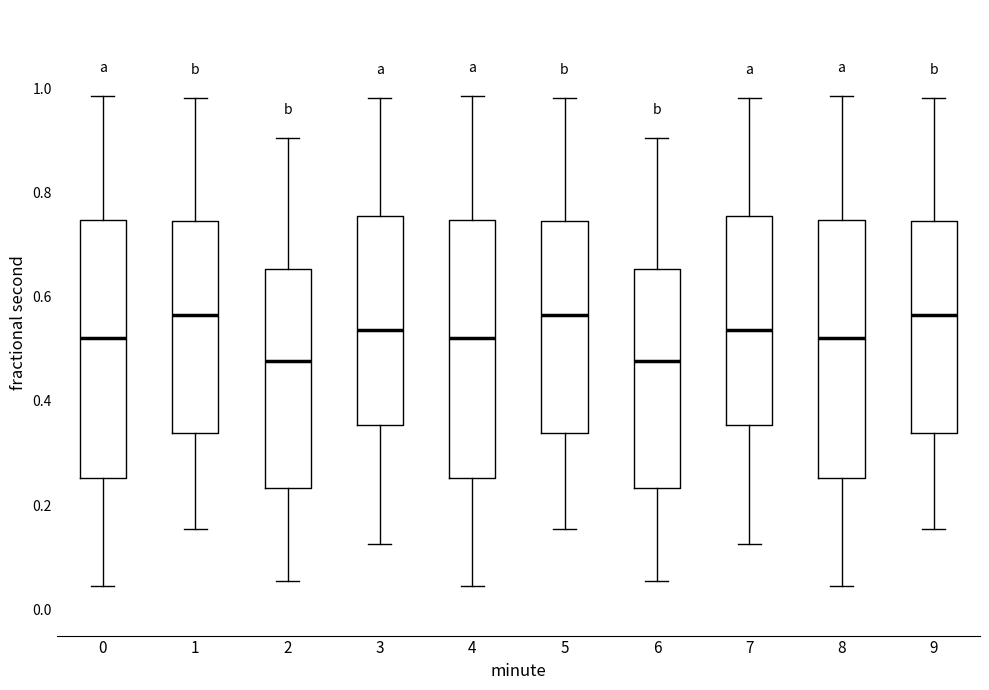

Reading left to right, transcribe this box plot: for each box, give where its median line is, the range the box spans, and where its two whiskers end, as read against the y-axis. The values are not printed on the chart, so give them approximately, as read against the axis.

0: median 0.52, box 0.26 to 0.74, whiskers 0.04 to 0.98
1: median 0.56, box 0.34 to 0.74, whiskers 0.16 to 0.98
2: median 0.48, box 0.24 to 0.66, whiskers 0.06 to 0.90
3: median 0.54, box 0.36 to 0.76, whiskers 0.12 to 0.98
4: median 0.52, box 0.26 to 0.74, whiskers 0.04 to 0.98
5: median 0.56, box 0.34 to 0.74, whiskers 0.16 to 0.98
6: median 0.48, box 0.24 to 0.66, whiskers 0.06 to 0.90
7: median 0.54, box 0.36 to 0.76, whiskers 0.12 to 0.98
8: median 0.52, box 0.26 to 0.74, whiskers 0.04 to 0.98
9: median 0.56, box 0.34 to 0.74, whiskers 0.16 to 0.98